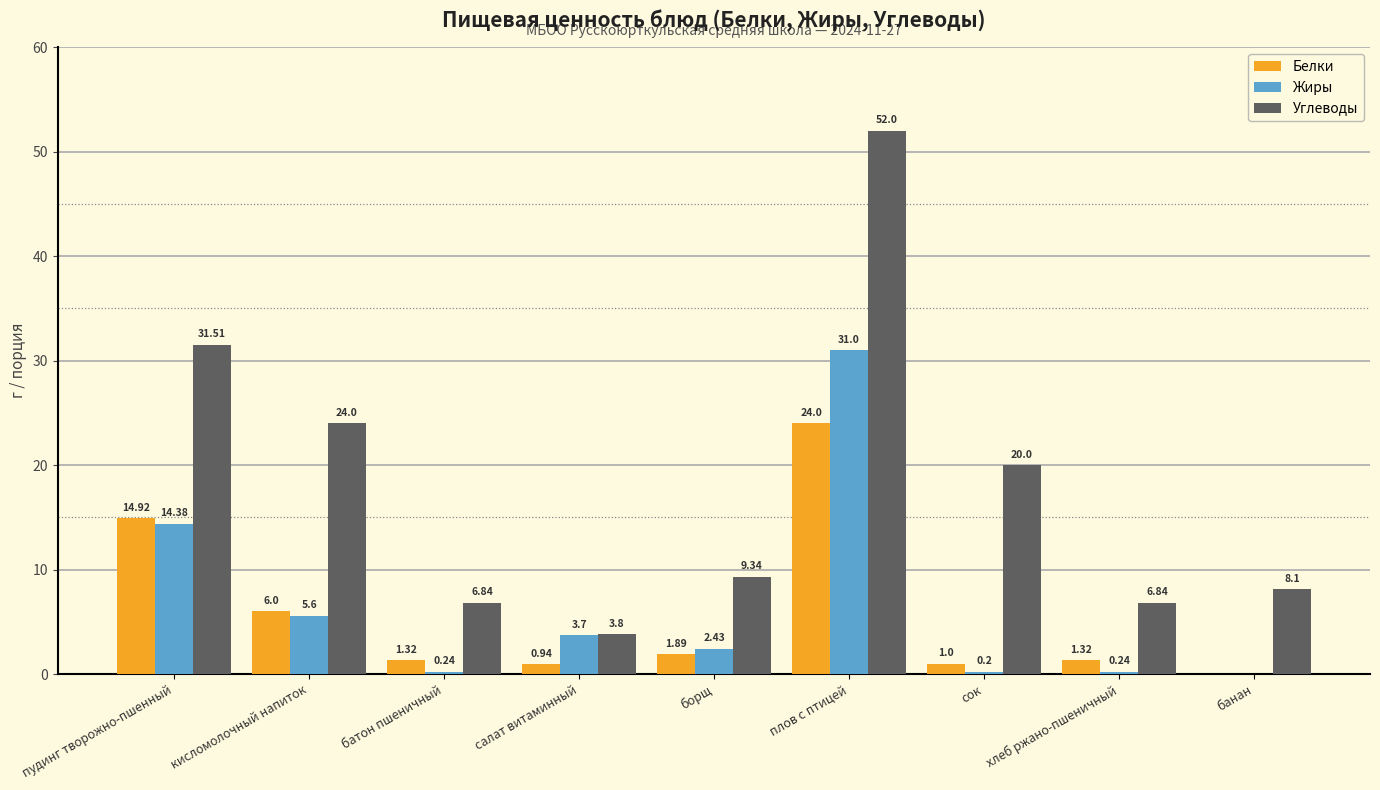

At which label is Белки closest to 12?

пудинг творожно-пшенный